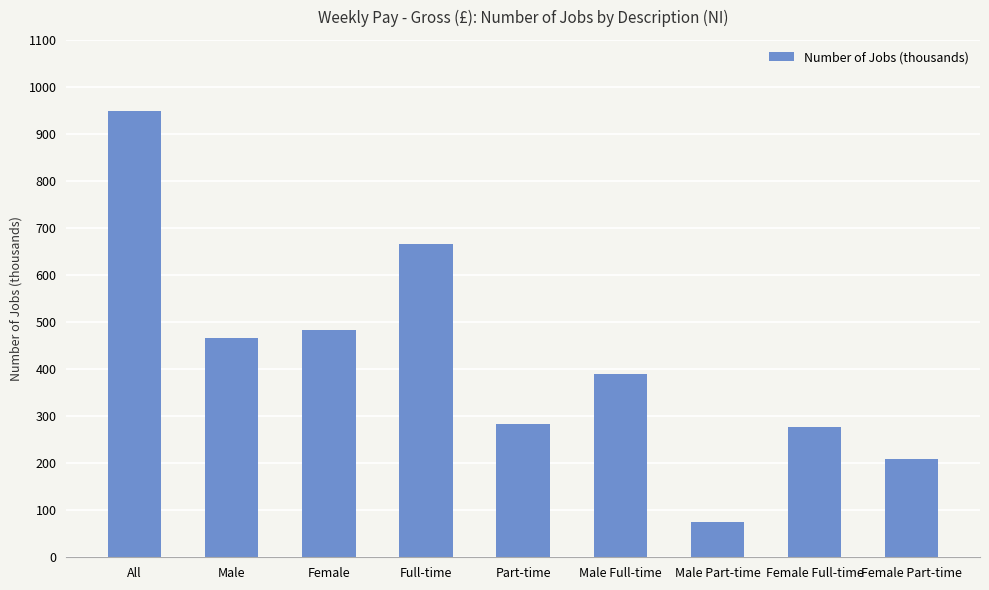

True or false: the data shows 390 at Male Full-time.

True